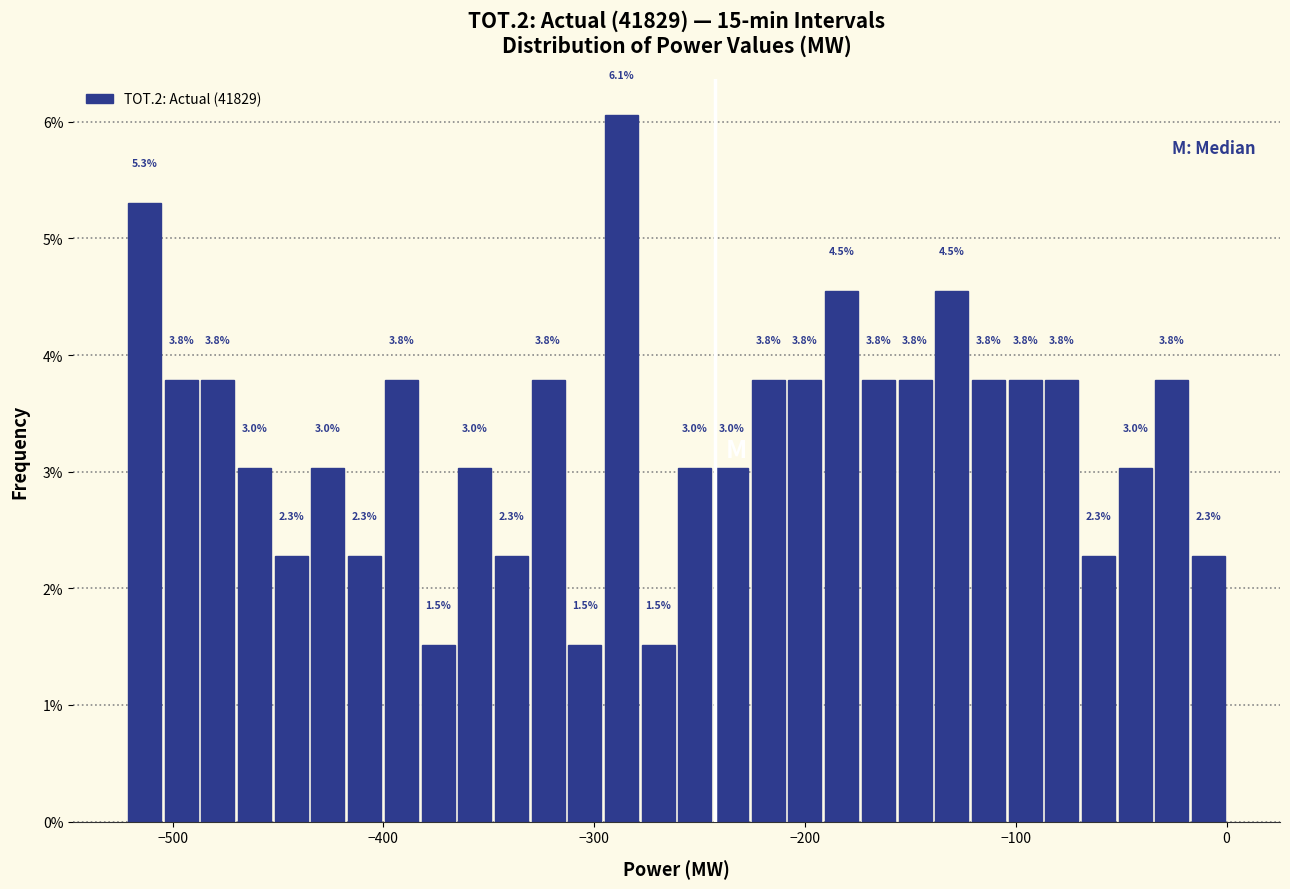

Read against the x-axis, roughly where is the centre of the tallest bar?

-290